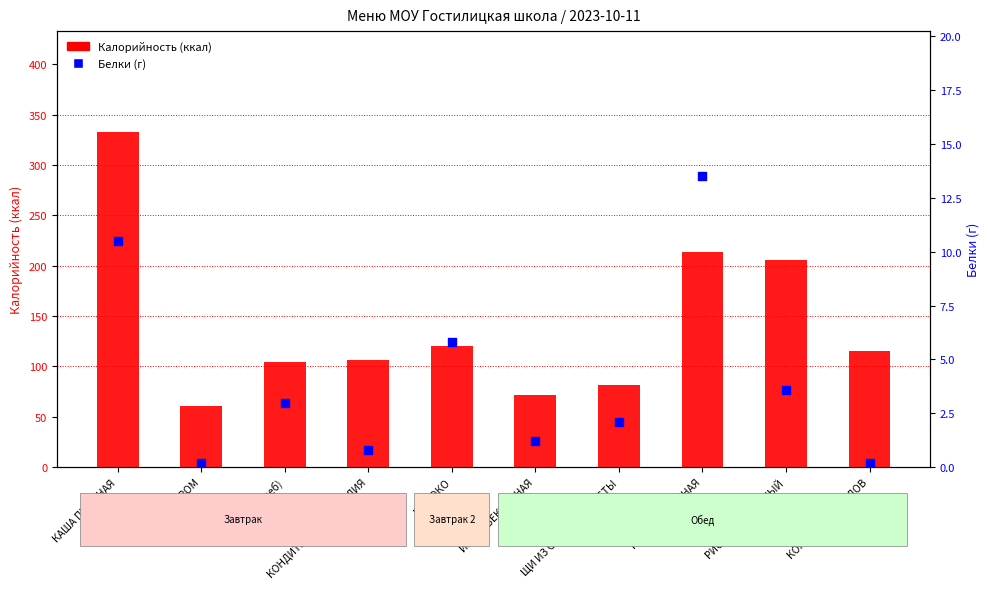

At how many categories does at least one series exceed 131?

3